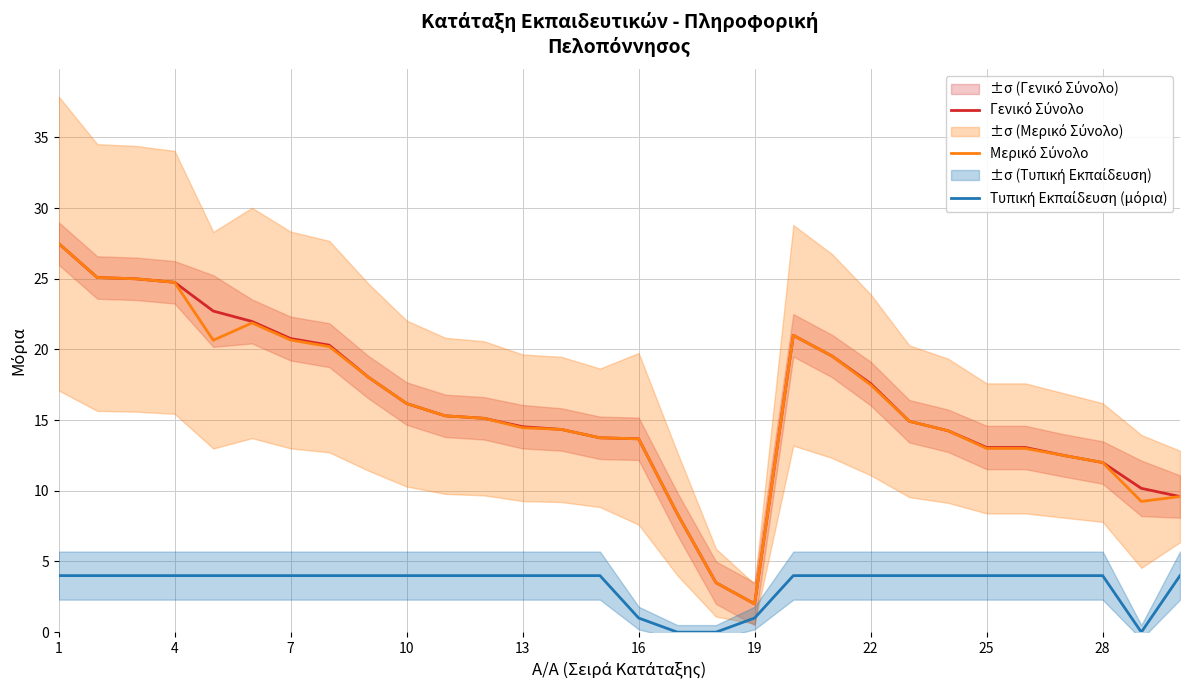

What is the sum of all Τυπική Εκπαίδευση (μόρια) values?

102.0